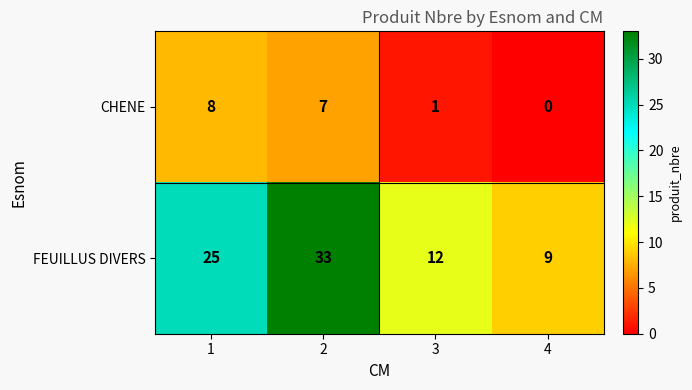

Which series has the largest total across all categories?

FEUILLUS DIVERS